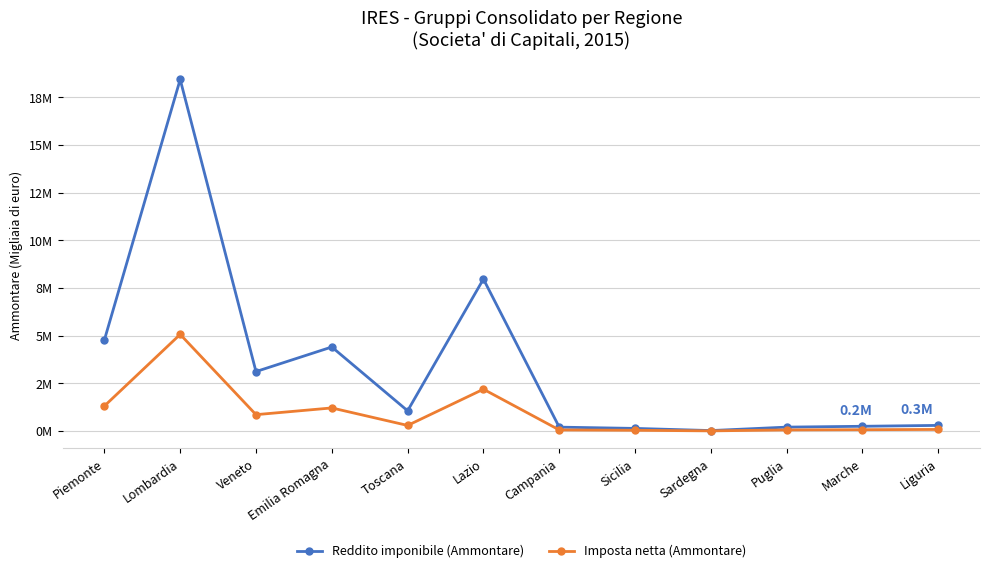

Rank the series at Marche from highest to lowest value.

Reddito imponibile (Ammontare), Imposta netta (Ammontare)